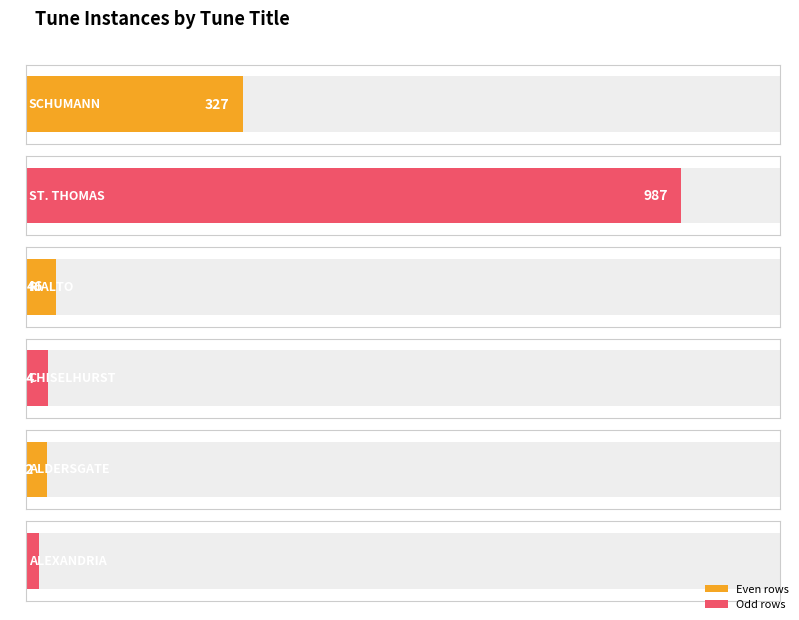

How many data points are above 46?

2